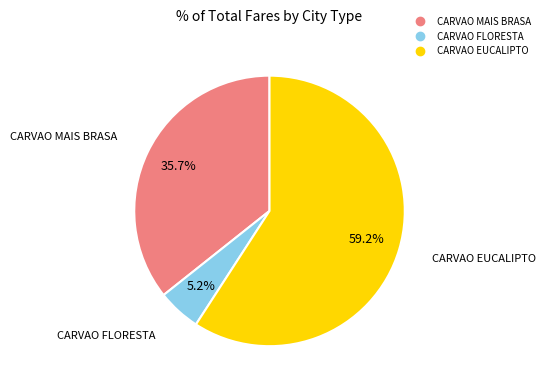

To the nearest percent, what is the difference between the largest and smallest slice percentages?

54%